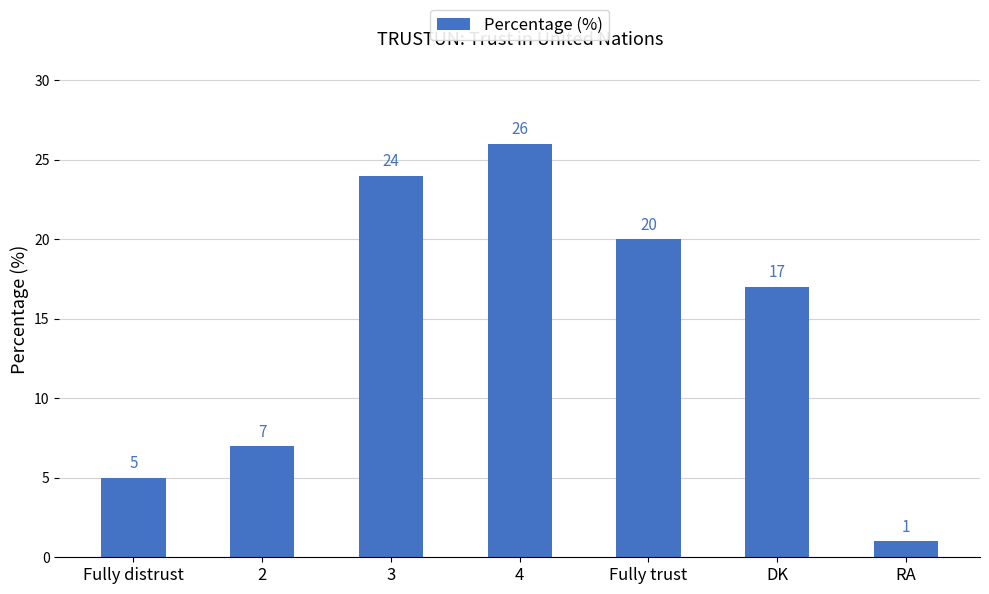

The value at 4 is 35. True or false?

False